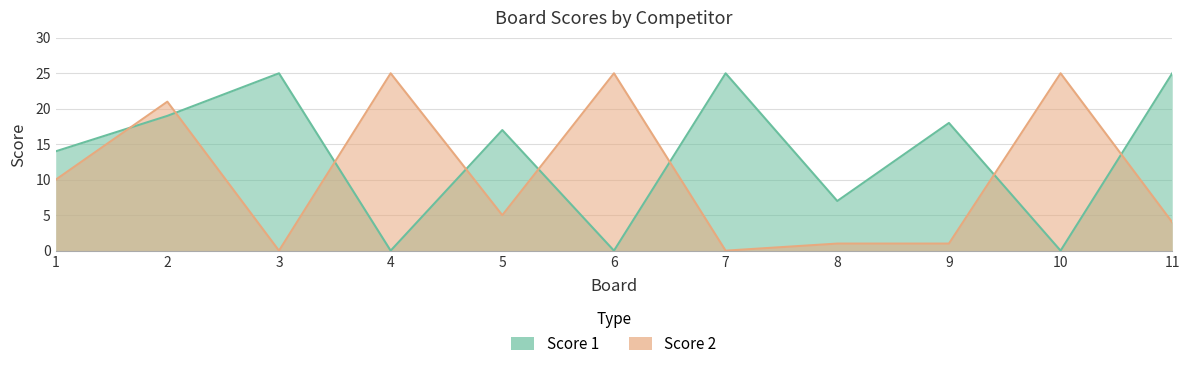

How many values in the Score 2 series exceed 5?

5